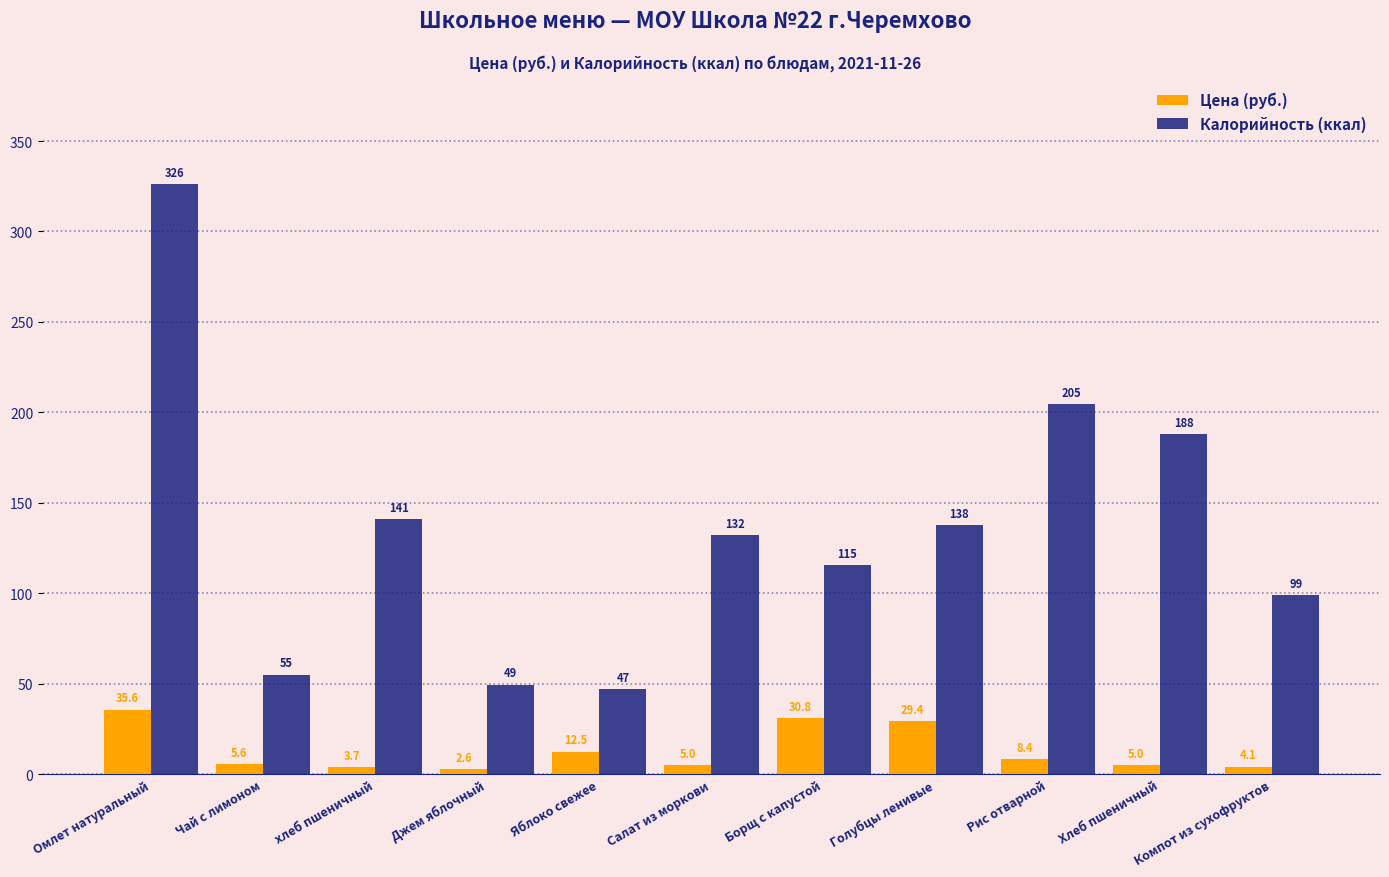

How many values in the Калорийность (ккал) series are below 132?

5